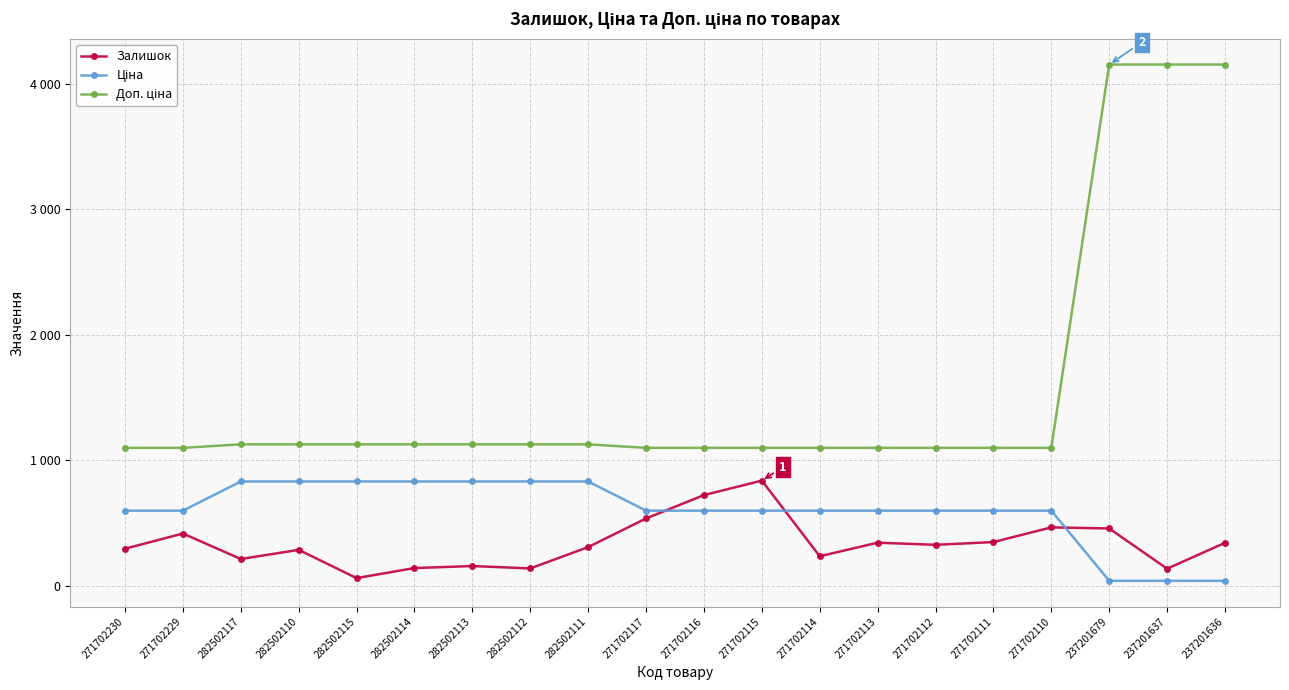

Which series has the largest total across all categories?

Доп. ціна